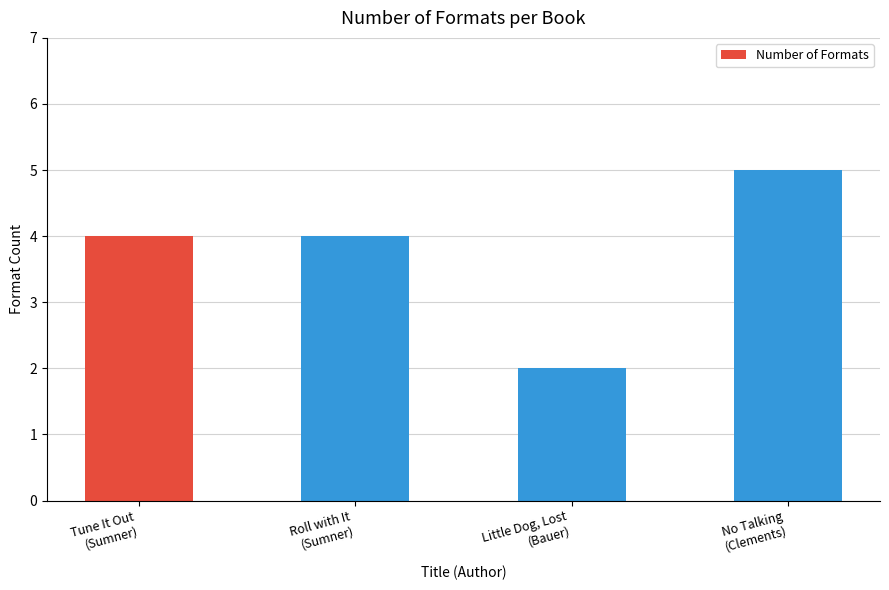

What is the difference between the maximum and minimum values?

3